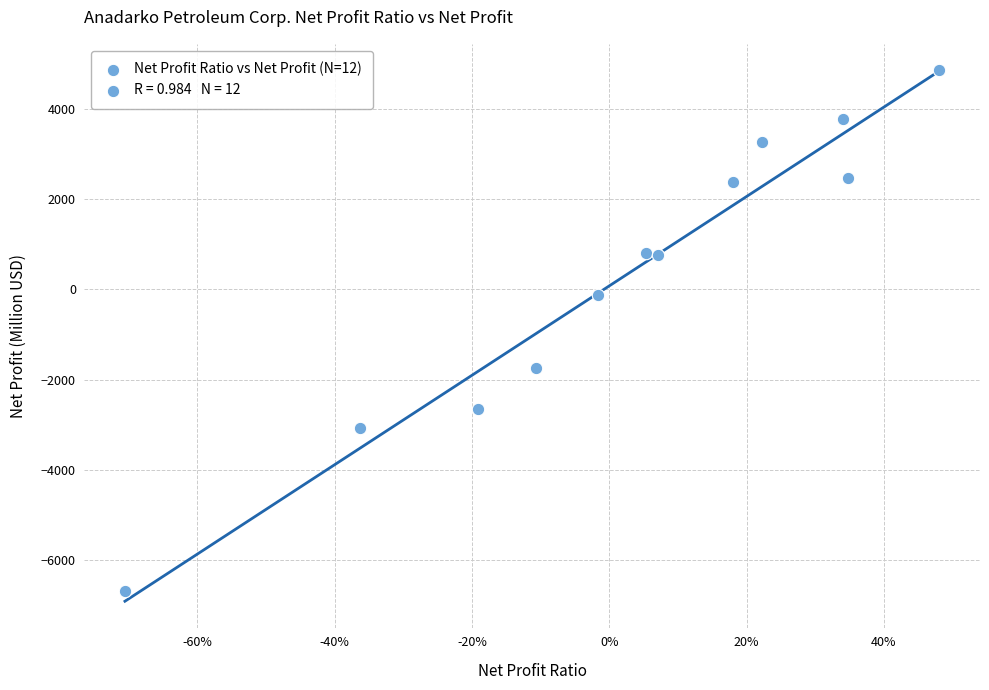

What is the range of Y values (max minus min)?

11546